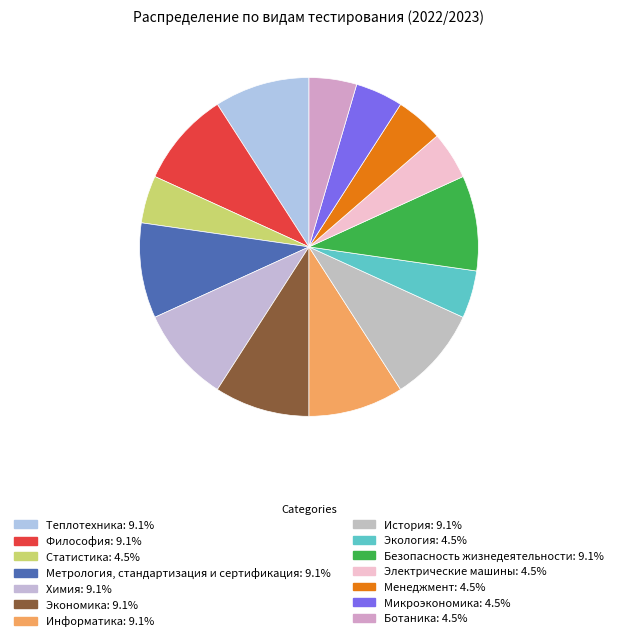

How many slices are in this pie chart?

14